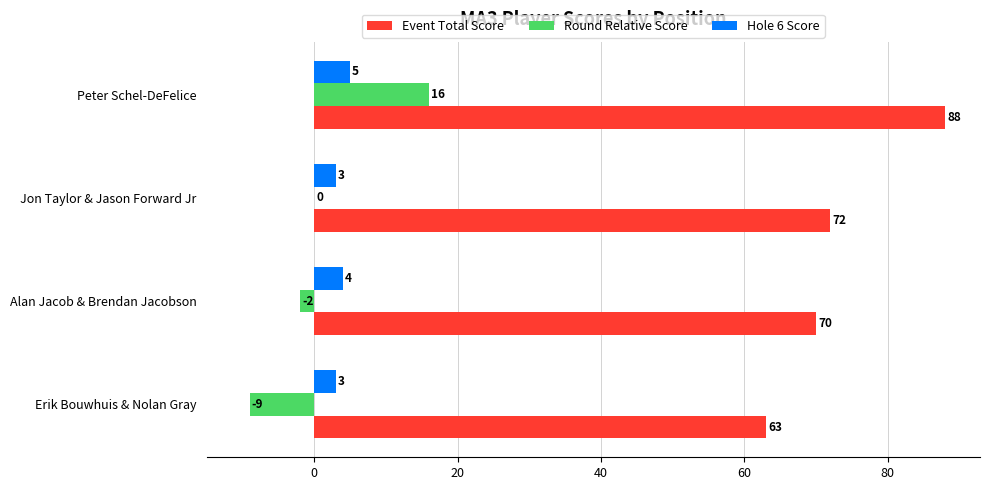

Which series has the largest total across all categories?

Event Total Score